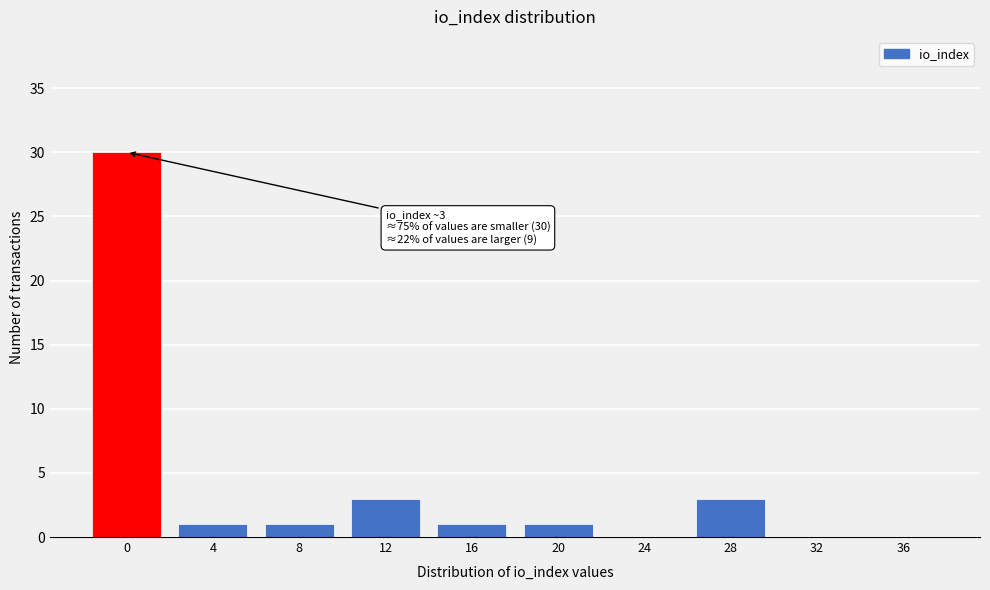

Reading left to right, list all the values displayed in this chart.

0=30	4=1	8=1	12=3	16=1	20=1	24=0	28=3	32=0	36=0